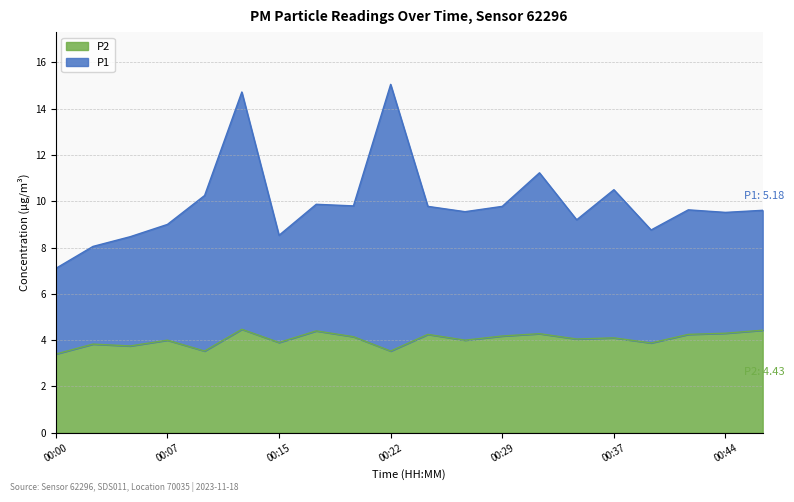

What is the highest value of the P2 series?

4.5